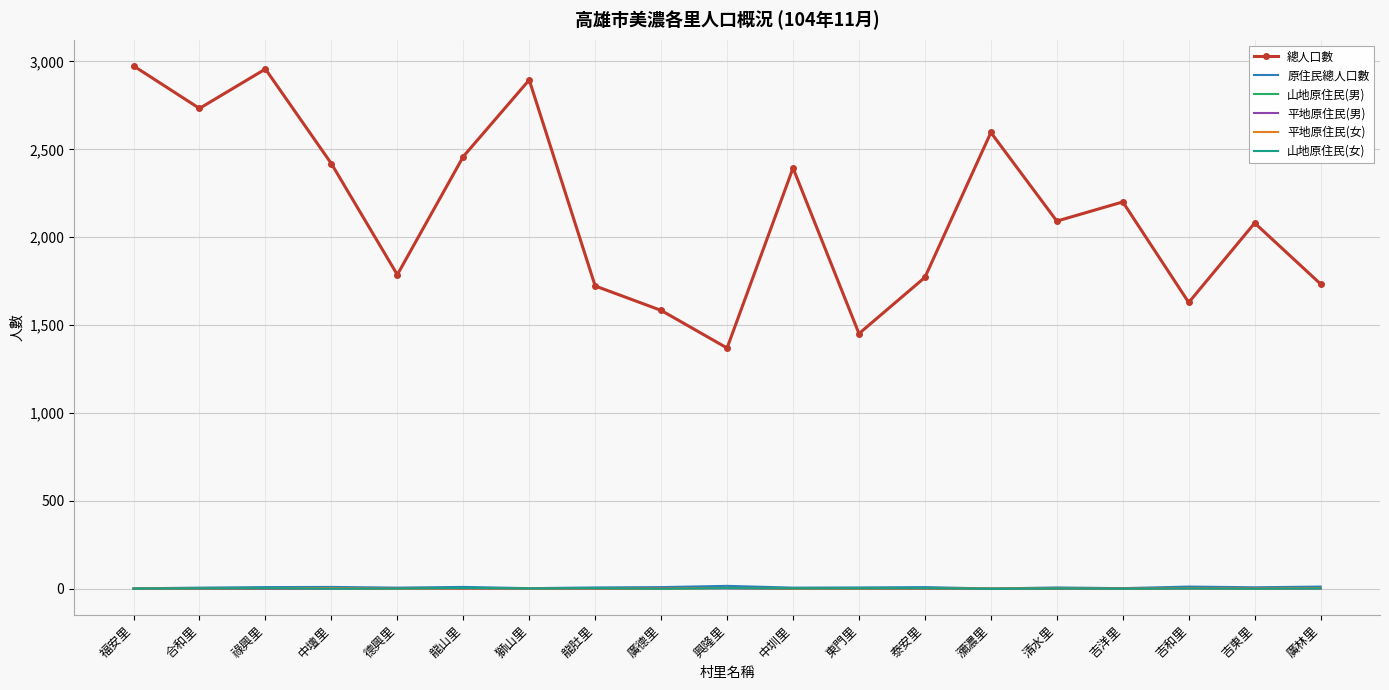

How many 平地原住民(女) values are between 1 and 3?

16